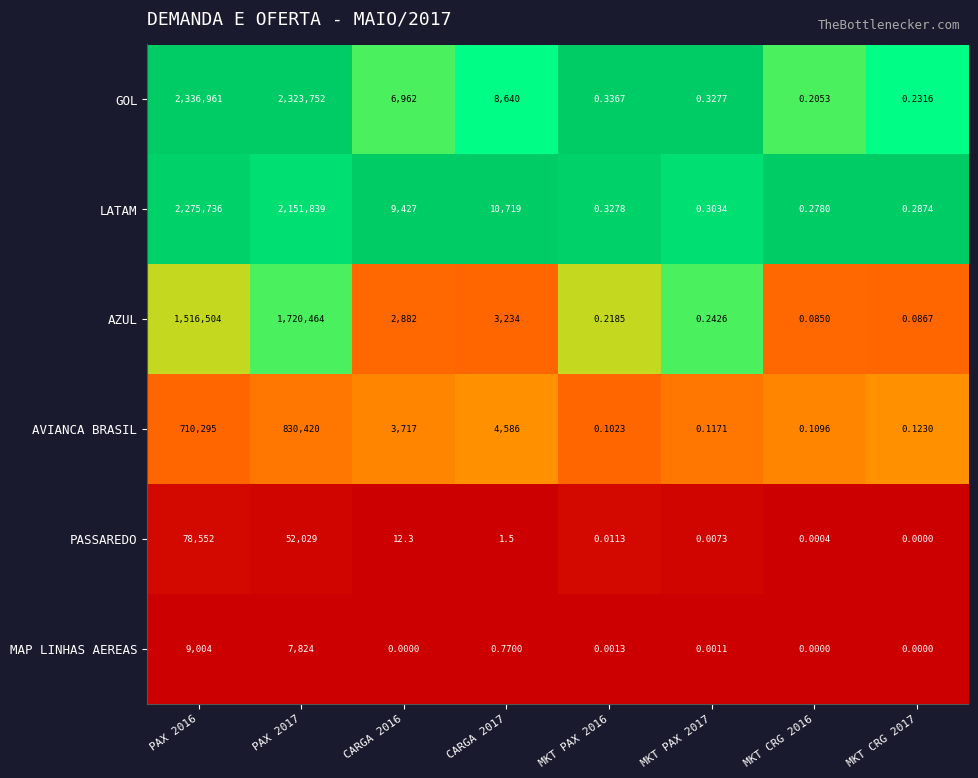

At MKT CRG 2016, list the series in order from largest to smallest.

LATAM, GOL, AVIANCA BRASIL, AZUL, PASSAREDO, MAP LINHAS AEREAS